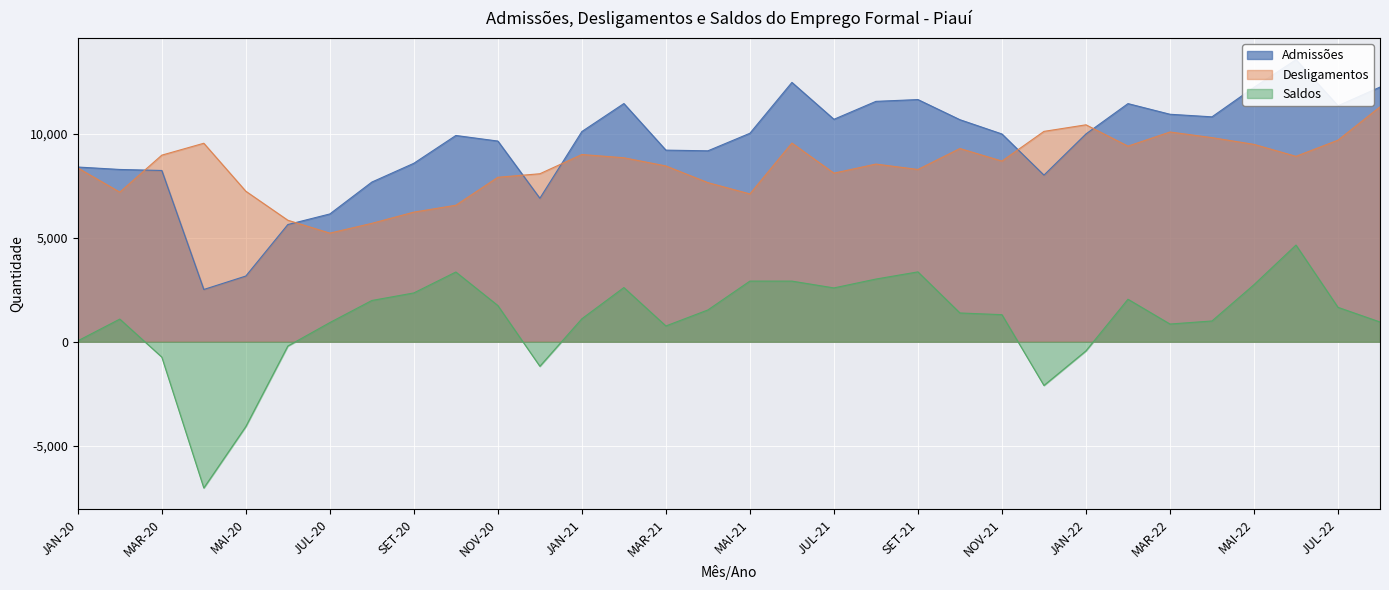

What is the spread (max minus min) of values at JUL-21?

8104